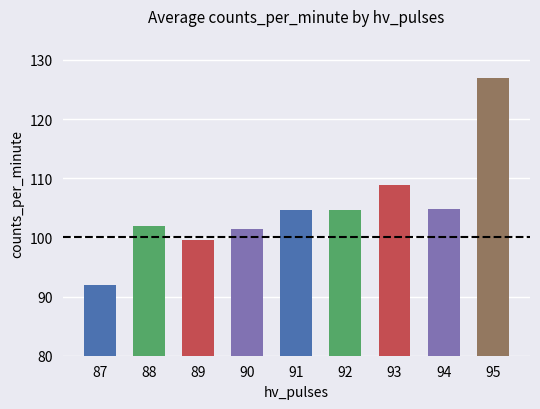

What is the sum of the values at 88 and 87?

194.0